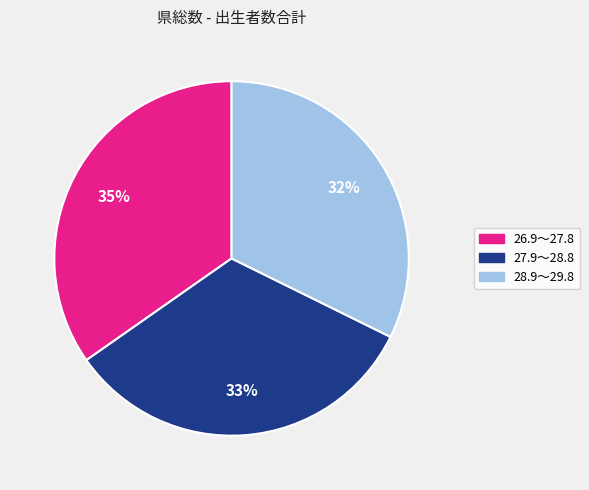

The 26.9～27.8 slice represents 35% of the pie. True or false?

True